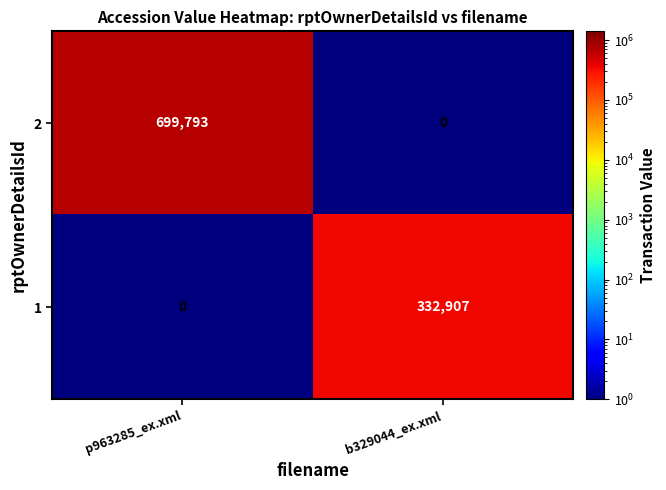

Which category has the highest value in the 2 series?

p963285_ex.xml